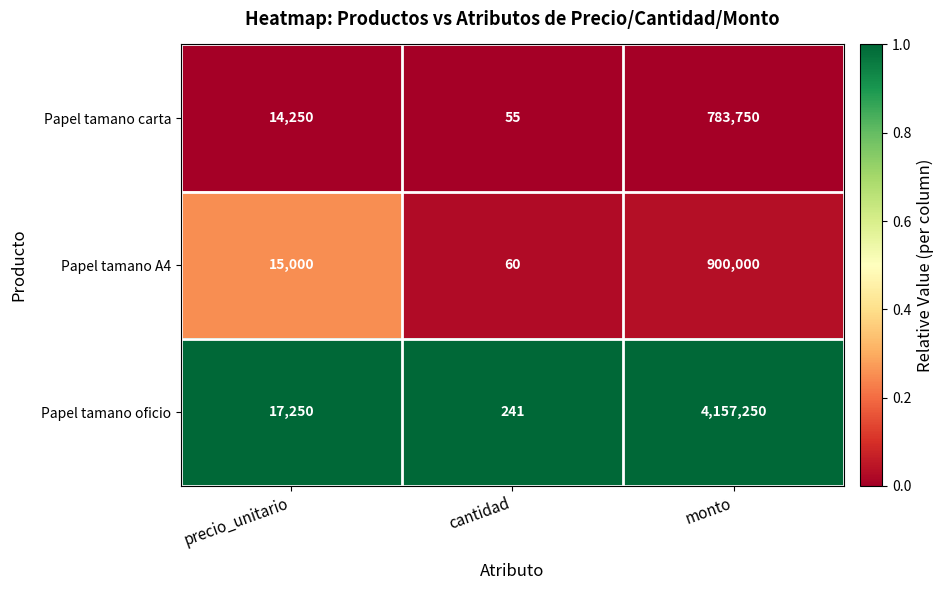

Reading left to right, transcribe all the data shown in this chart.

Papel tamano carta: 14250	55	783750
Papel tamano A4: 15000	60	900000
Papel tamano oficio: 17250	241	4157250